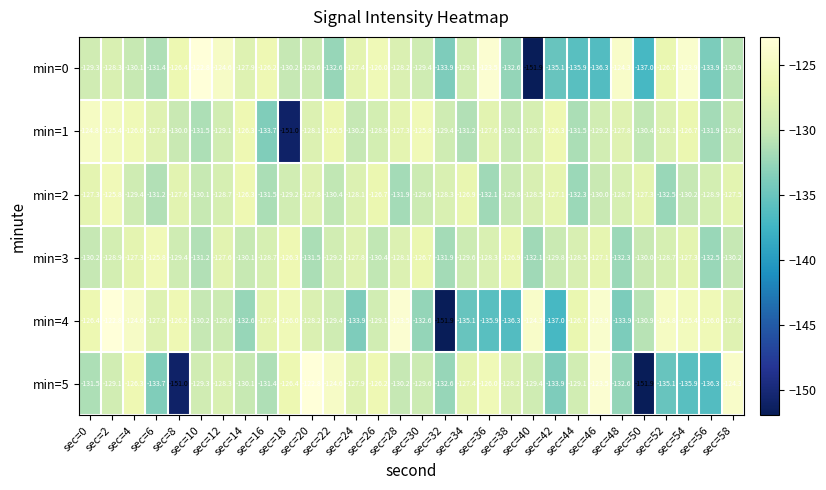

What is the average value of the min=0 series?

-130.2